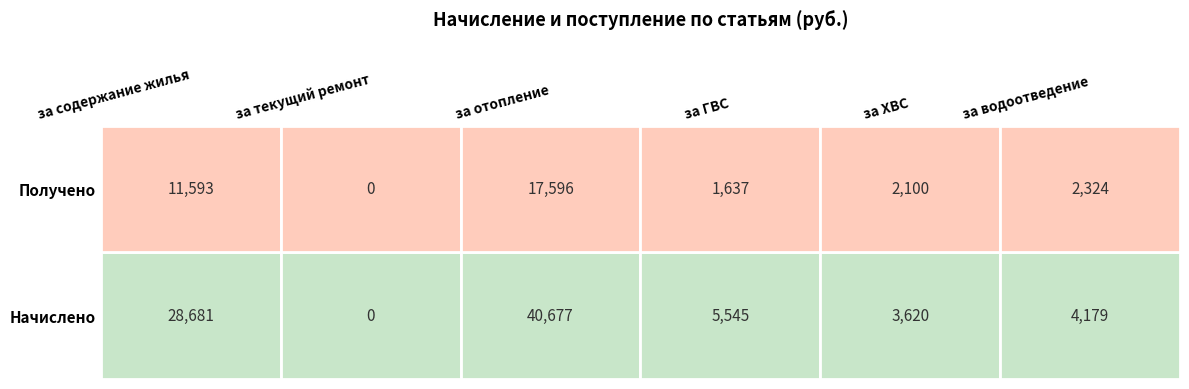

What is the approximate value of за ХВС at 0?

3620.2